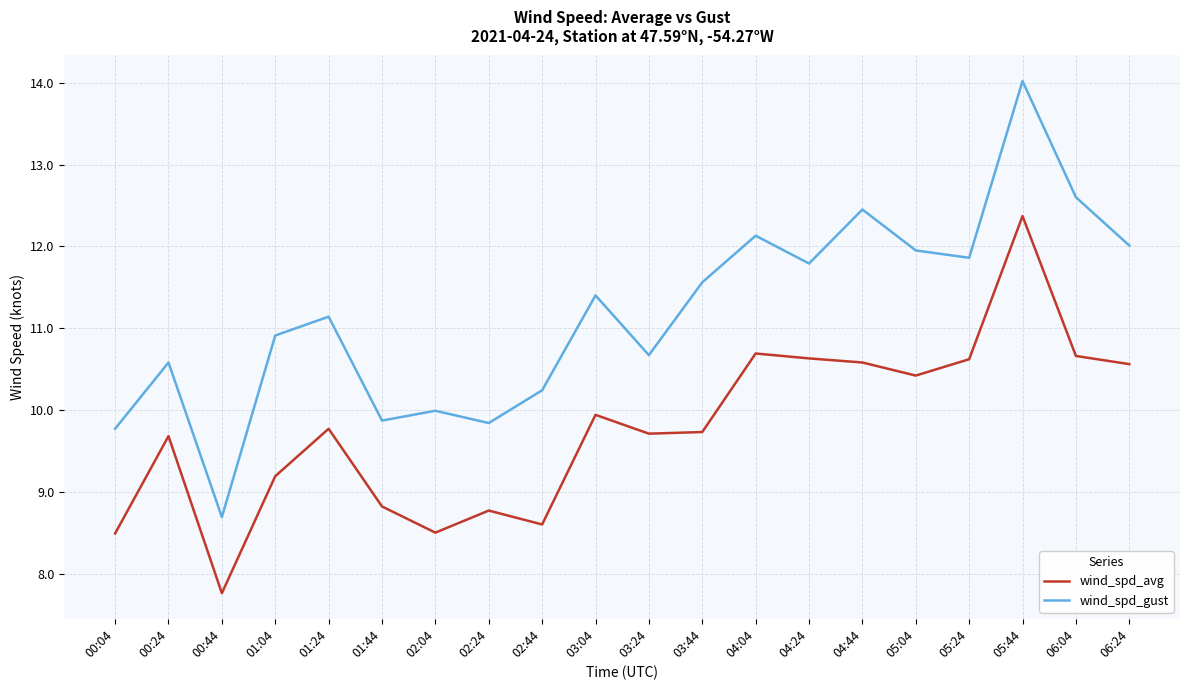

At which category does wind_spd_gust reach its first local peak?

00:24